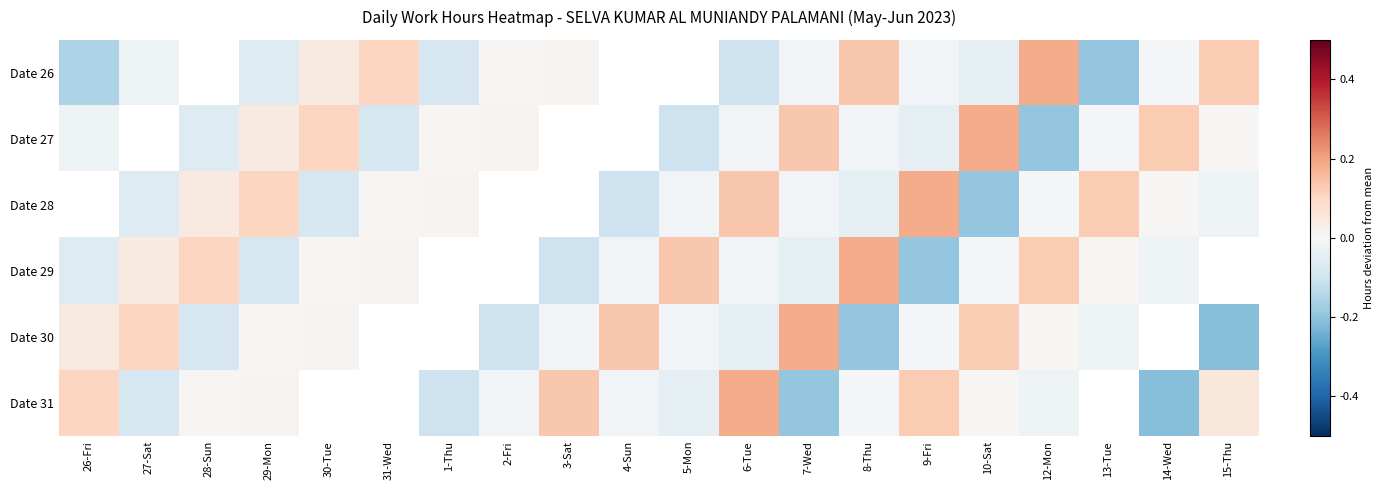

At how many categories does at least one series exceed 0?

20